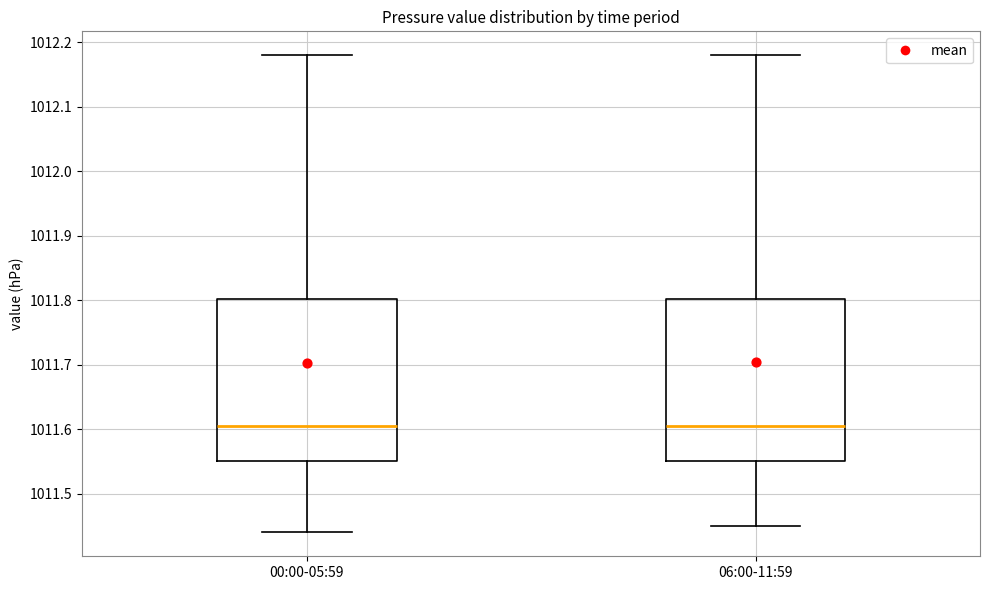

Reading left to right, transcribe this box plot: for each box, give where its median line is, the range the box spans, and where its two whiskers end, as read against the y-axis. The values are not printed on the chart, so give them approximately, as read against the axis.

00:00-05:59: median 1011.61, box 1011.55 to 1011.80, whiskers 1011.44 to 1012.18
06:00-11:59: median 1011.61, box 1011.55 to 1011.80, whiskers 1011.45 to 1012.18